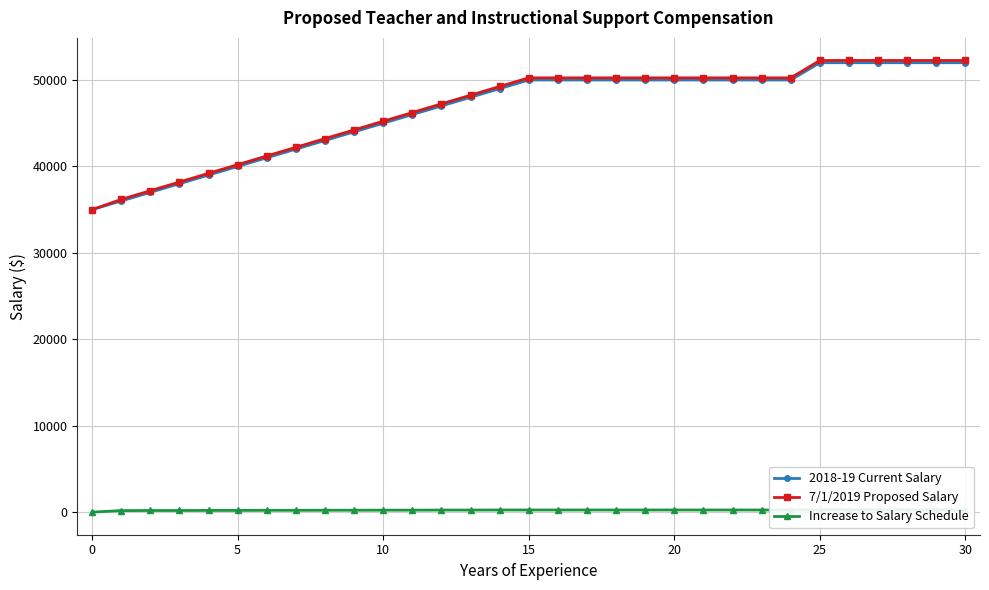

At which label does 7/1/2019 Proposed Salary first exceed 50250?

25